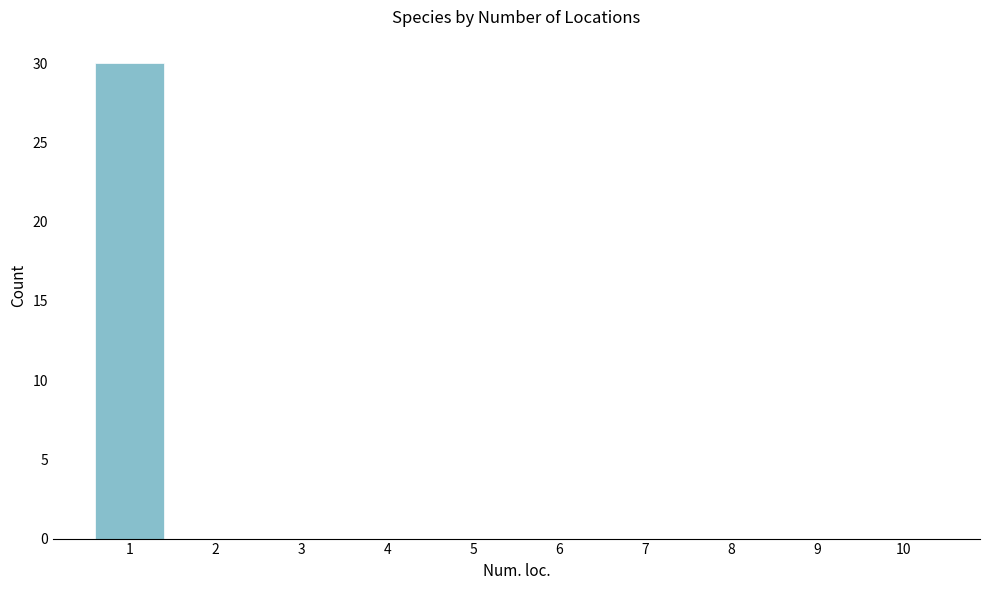

Reading left to right, transcribe this chart: for each bar, give the range it covers on the x-axis and its height. The values are not printed on the chart, so give them approximately, as read against the axis.

0.5 to 1.5: 30
1.5 to 2.5: 0
2.5 to 3.5: 0
3.5 to 4.5: 0
4.5 to 5.5: 0
5.5 to 6.5: 0
6.5 to 7.5: 0
7.5 to 8.5: 0
8.5 to 9.5: 0
9.5 to 10.5: 0